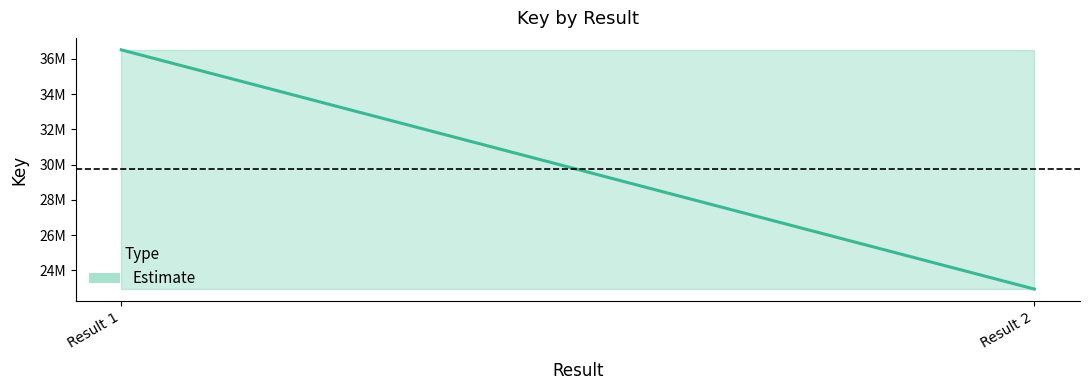

Does the chart display data point markers on the line(s)?

No